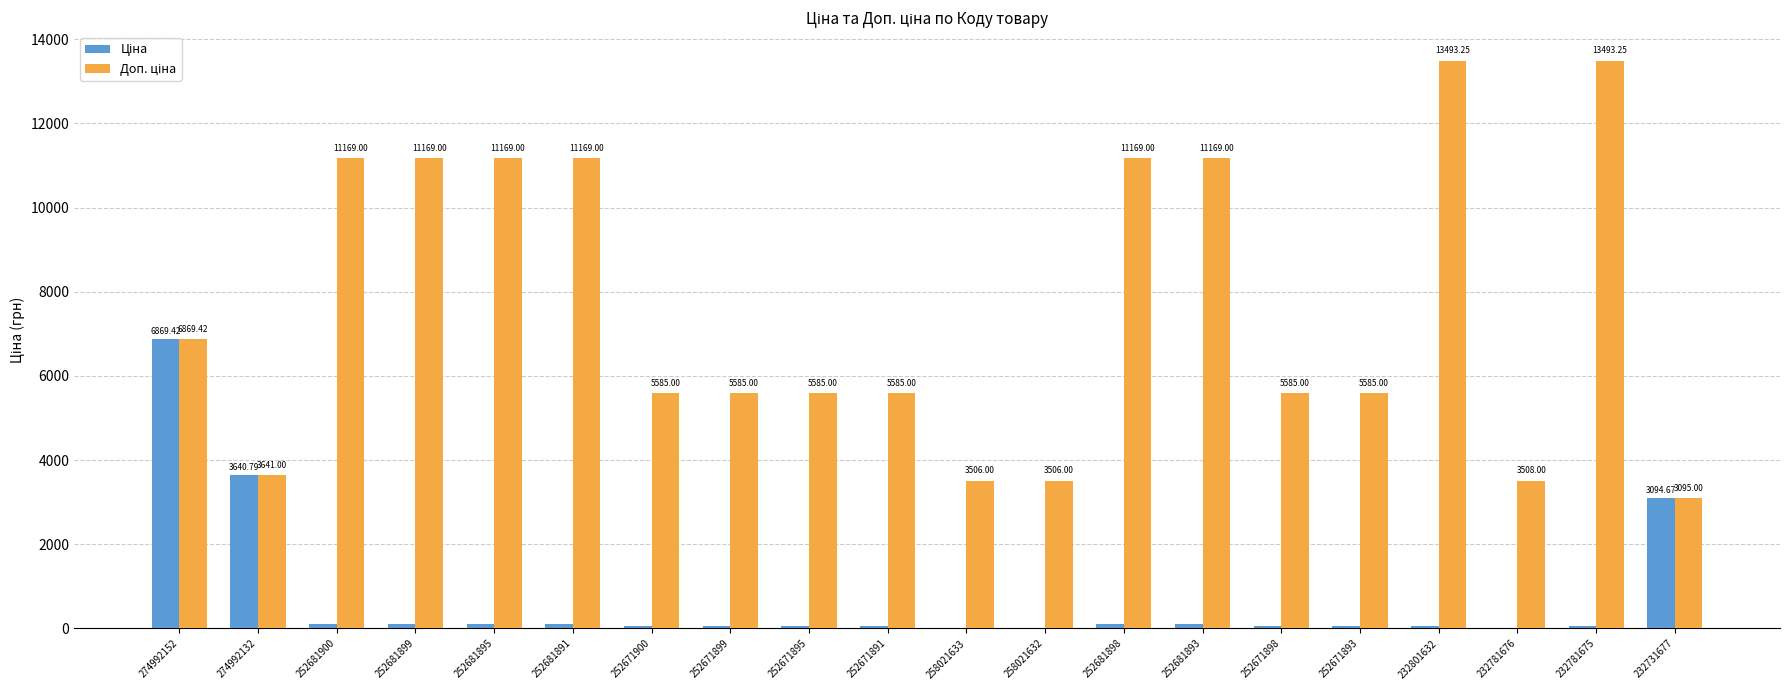

How many groups of bars are there?

20